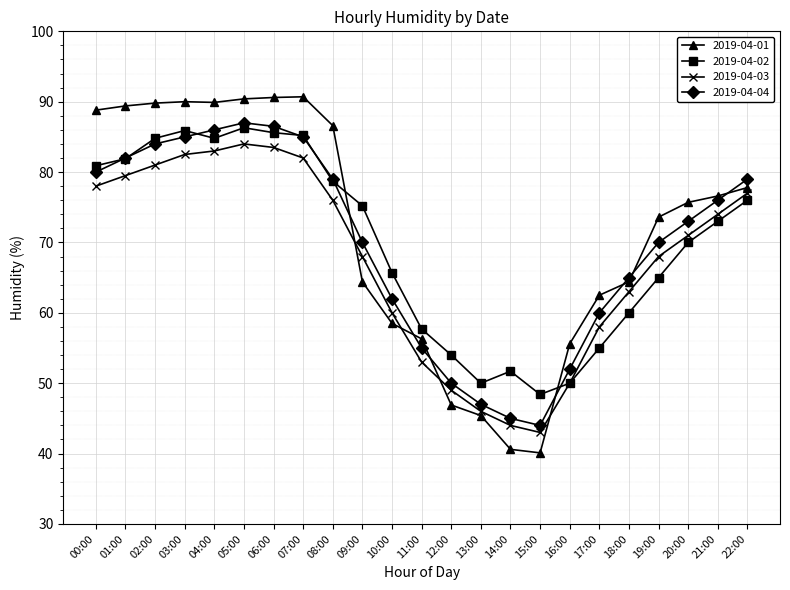

How many distinct data groups are displayed?

4